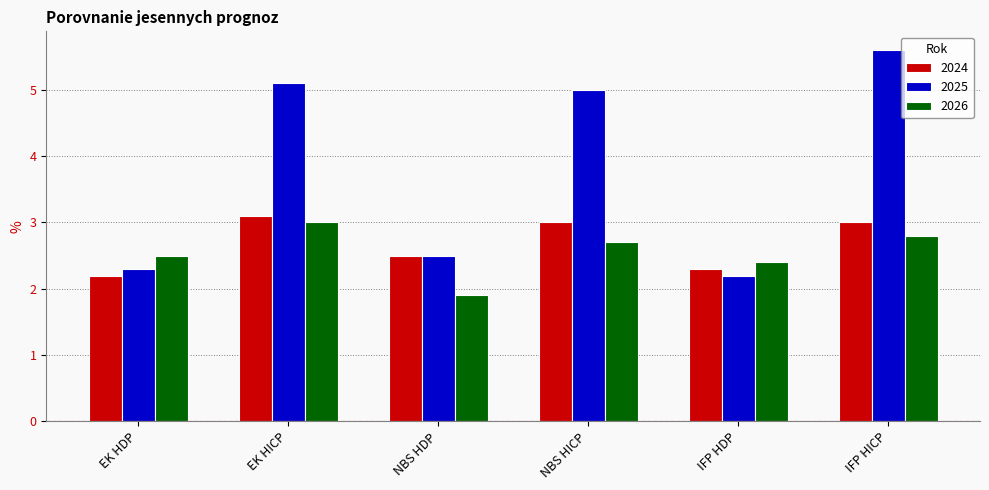

What is the value of the 2025 bar at the 1st from the left?

2.3